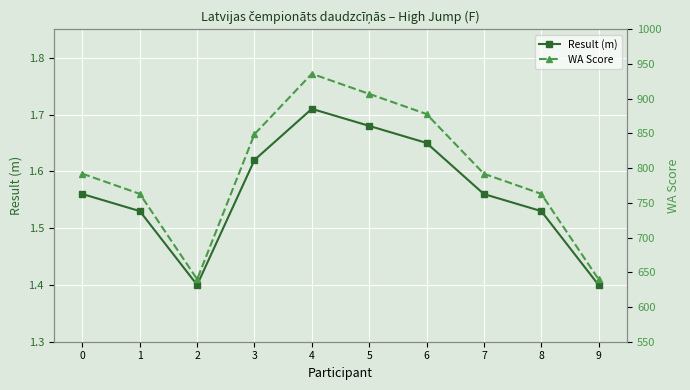

At which category does Result (m) reach its first local peak?

4